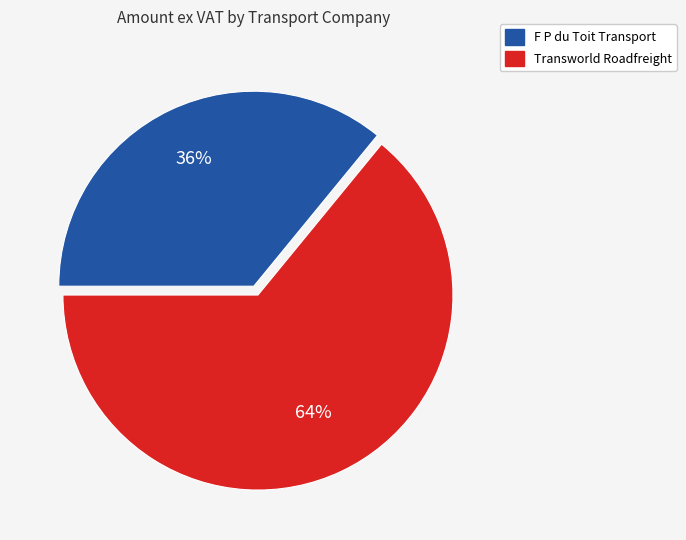

Approximately how many times larger is the value at Transworld Roadfreight compared to F P du Toit Transport?

1.8